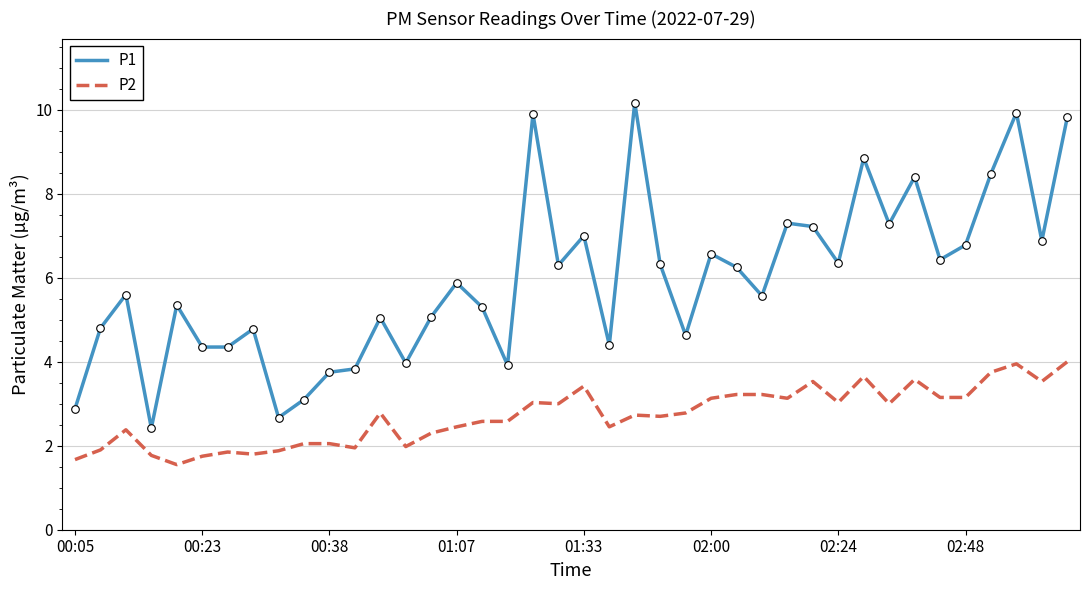

What are all the series names shown in the legend?

P1, P2